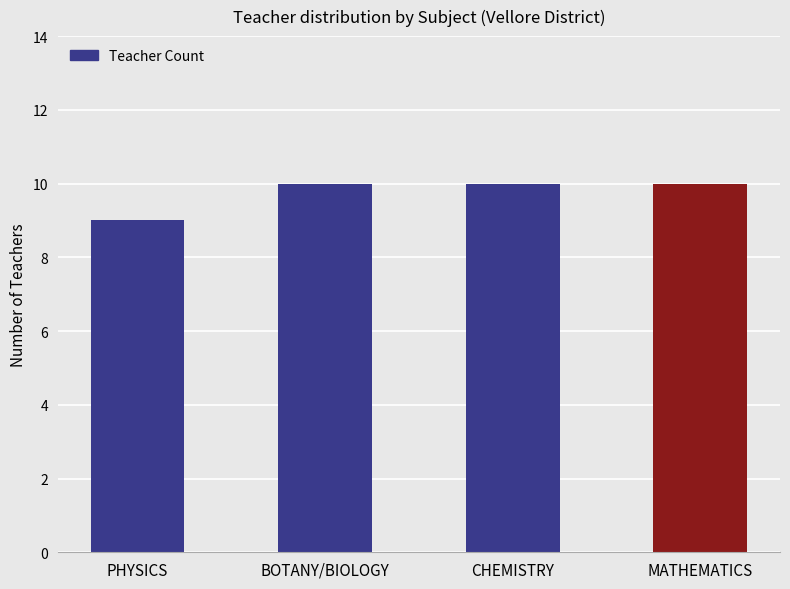

Does the chart contain any negative values?

No